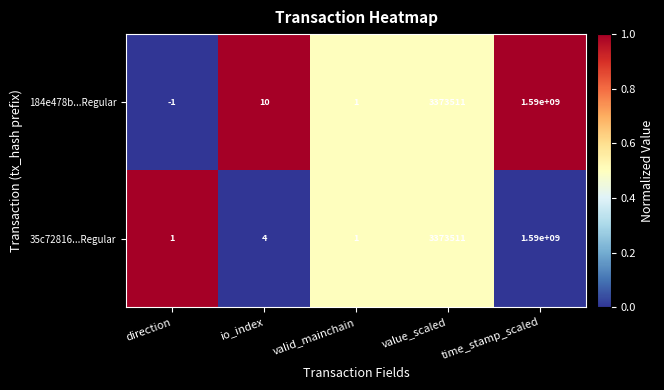

Which series has the largest total across all categories?

184e478b...Regular